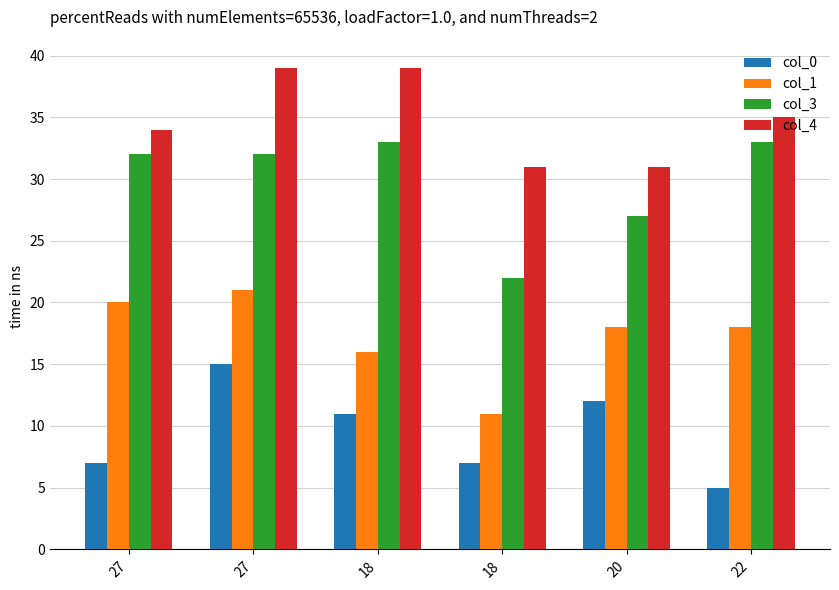

What is the label of the 5th bar from the left?

20